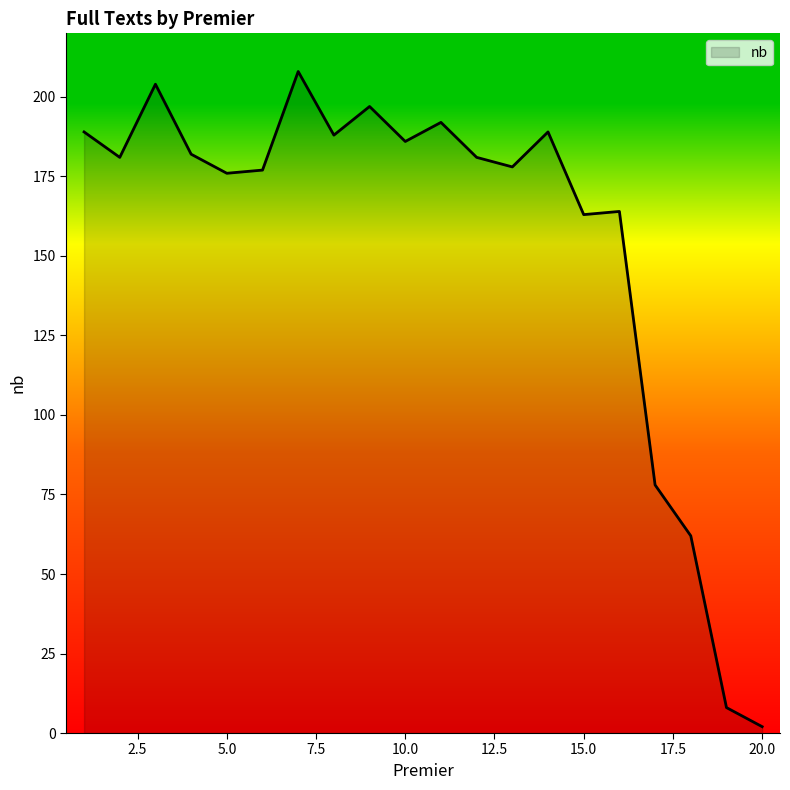

Reading left to right, list all the values displayed in this chart.

189	181	204	182	176	177	208	188	197	186	192	181	178	189	163	164	78	62	8	2